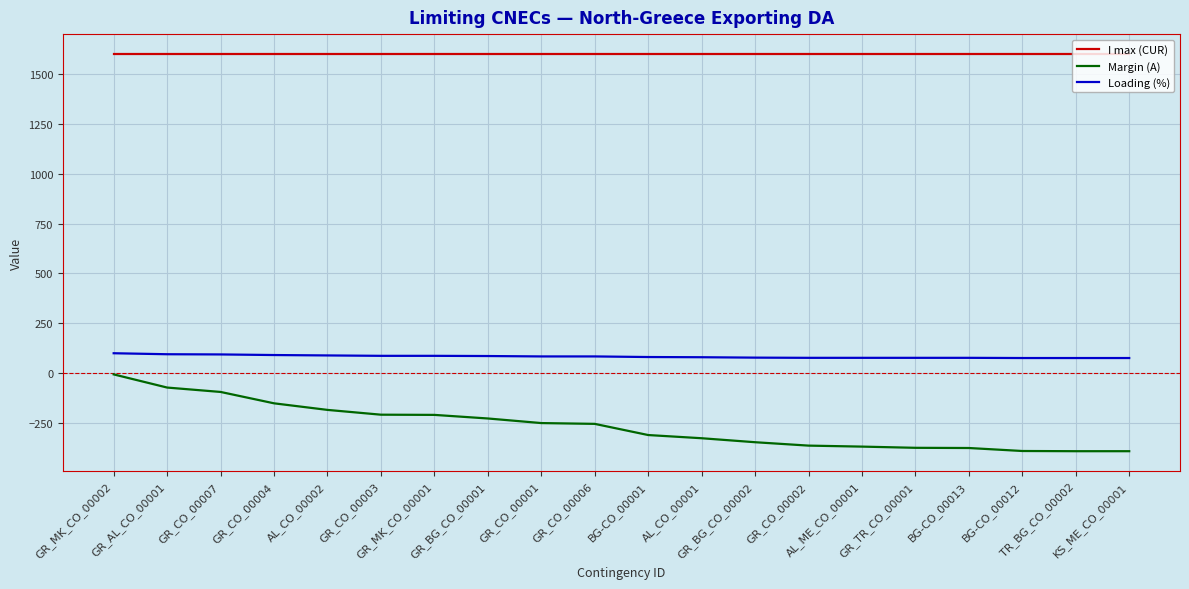

List the series in order of their peak value, highest first.

I max (CUR), Loading (%), Margin (A)